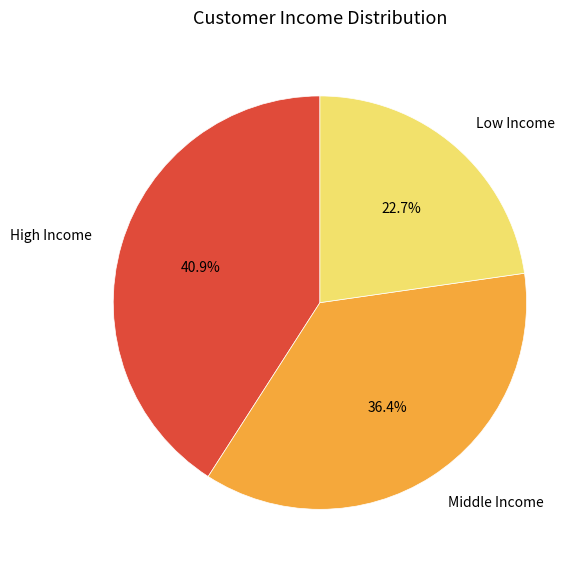

Which category has the biggest portion of the pie?

High Income